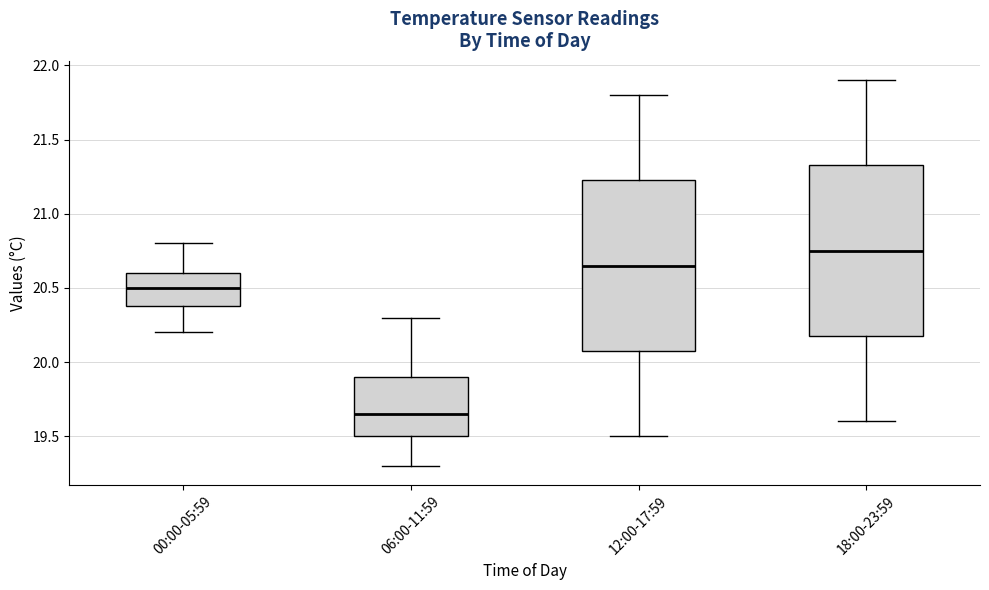

Where does the median line of the box for 18:00-23:59 sit on the y-axis? The values are not printed on the chart, so give them approximately, as read against the axis.

20.75